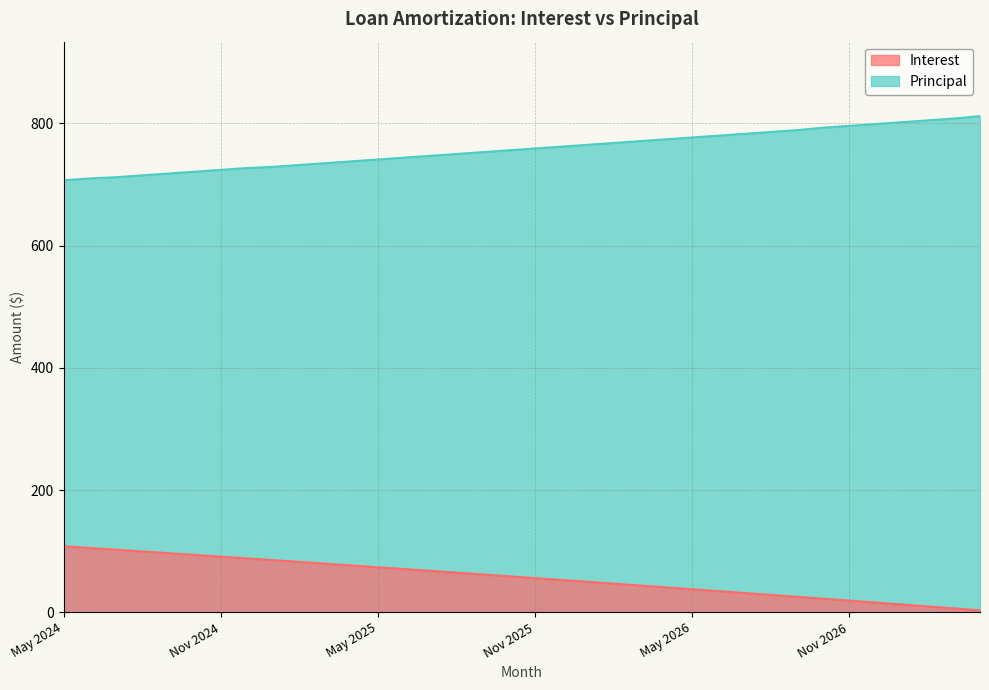

What position from the right is Dec 2025?

17